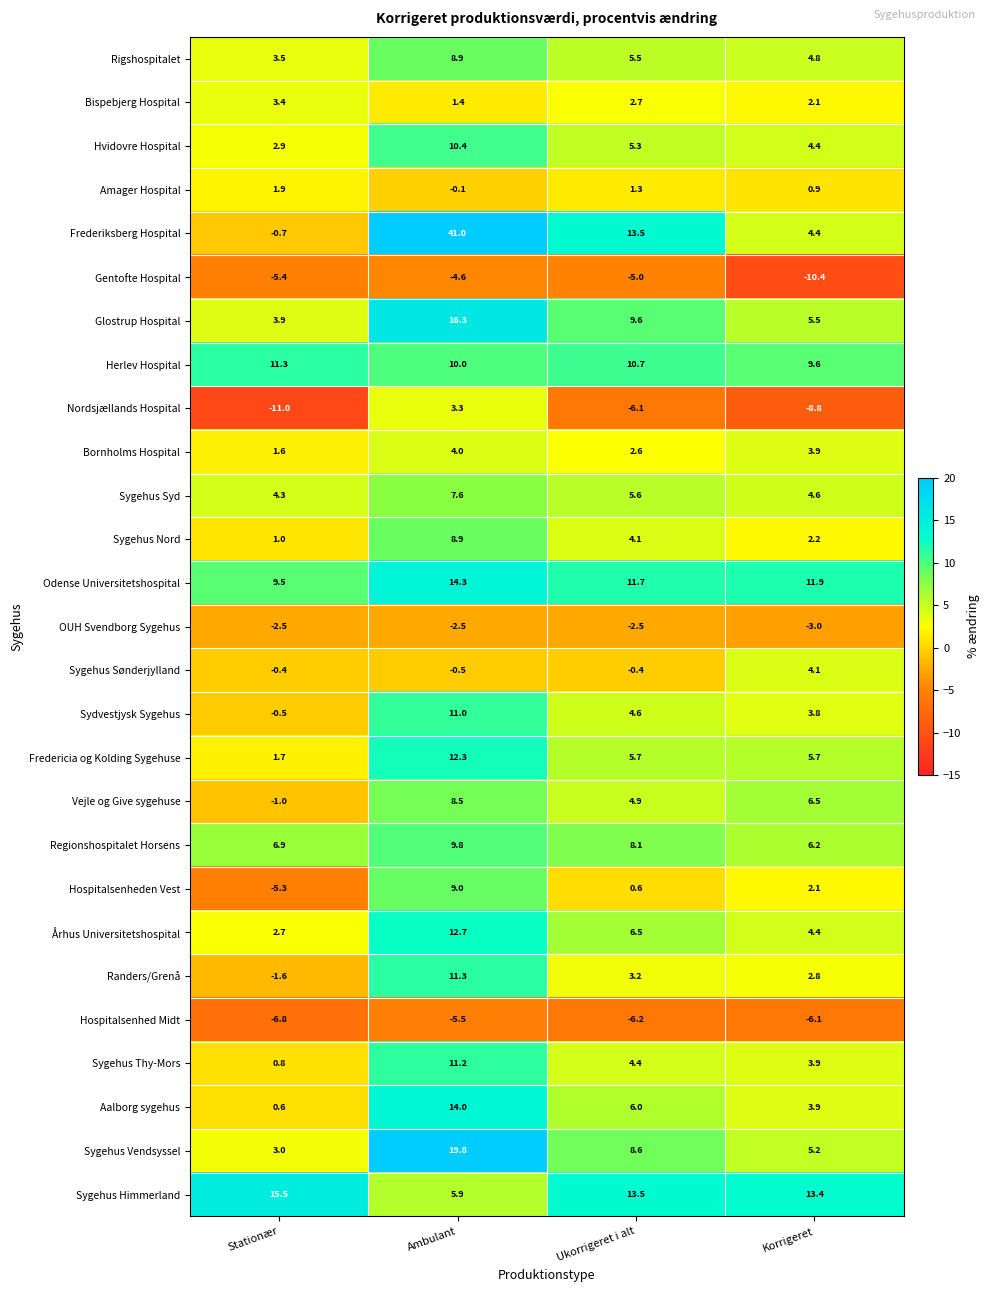

Which category has the lowest value in the Glostrup Hospital series?

Stationær